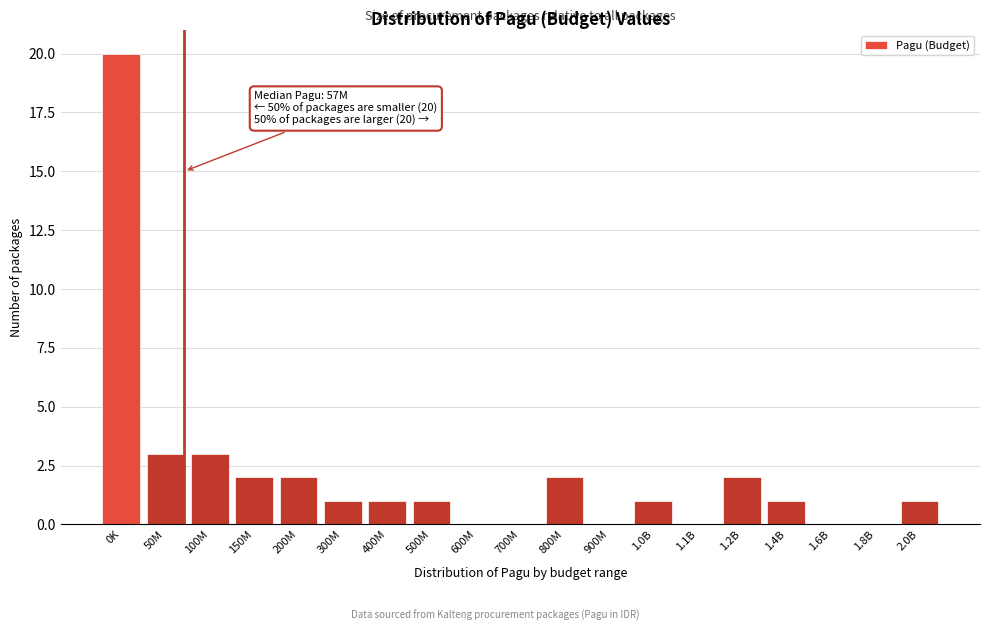

Reading left to right, what are all the values shown in this chart?

0K=20	50M=3	100M=3	150M=2	200M=2	300M=1	400M=1	500M=1	600M=0	700M=0	800M=2	900M=0	1.0B=1	1.1B=0	1.2B=2	1.4B=1	1.6B=0	1.8B=0	2.0B=1